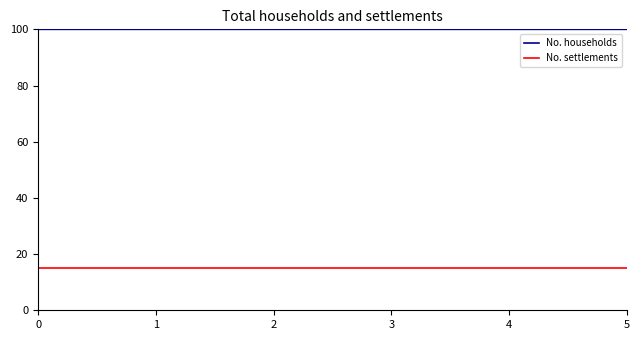

List the series in order of their peak value, highest first.

No. households, No. settlements